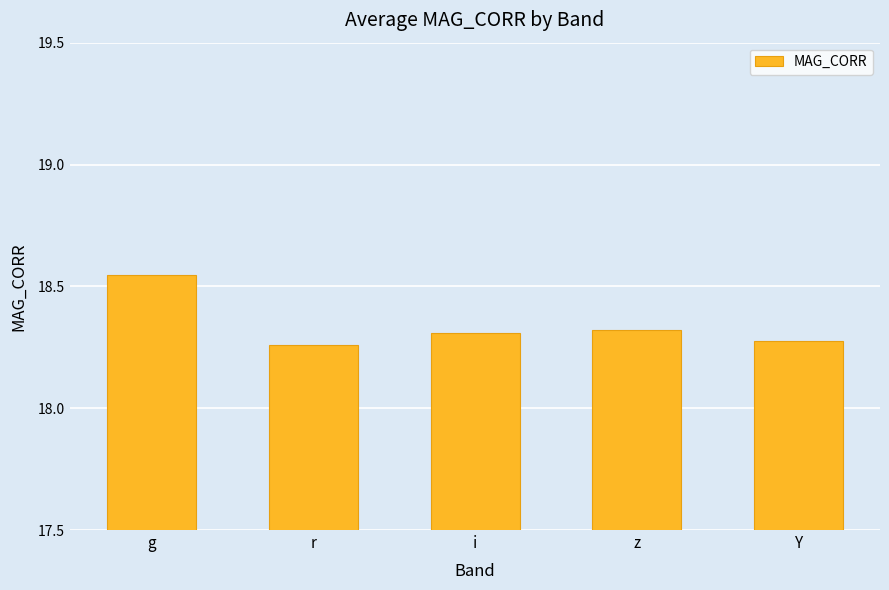

Which label corresponds to the smallest value in the chart?

r